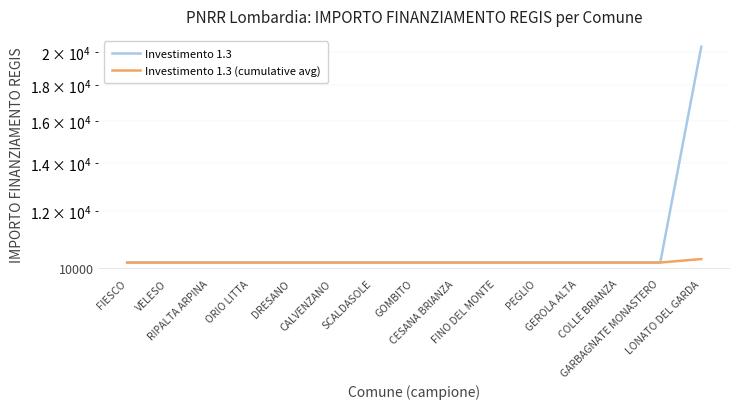

Is it true that Investimento 1.3 (cumulative avg) equals 10172.0 at RIPALTA ARPINA?

True